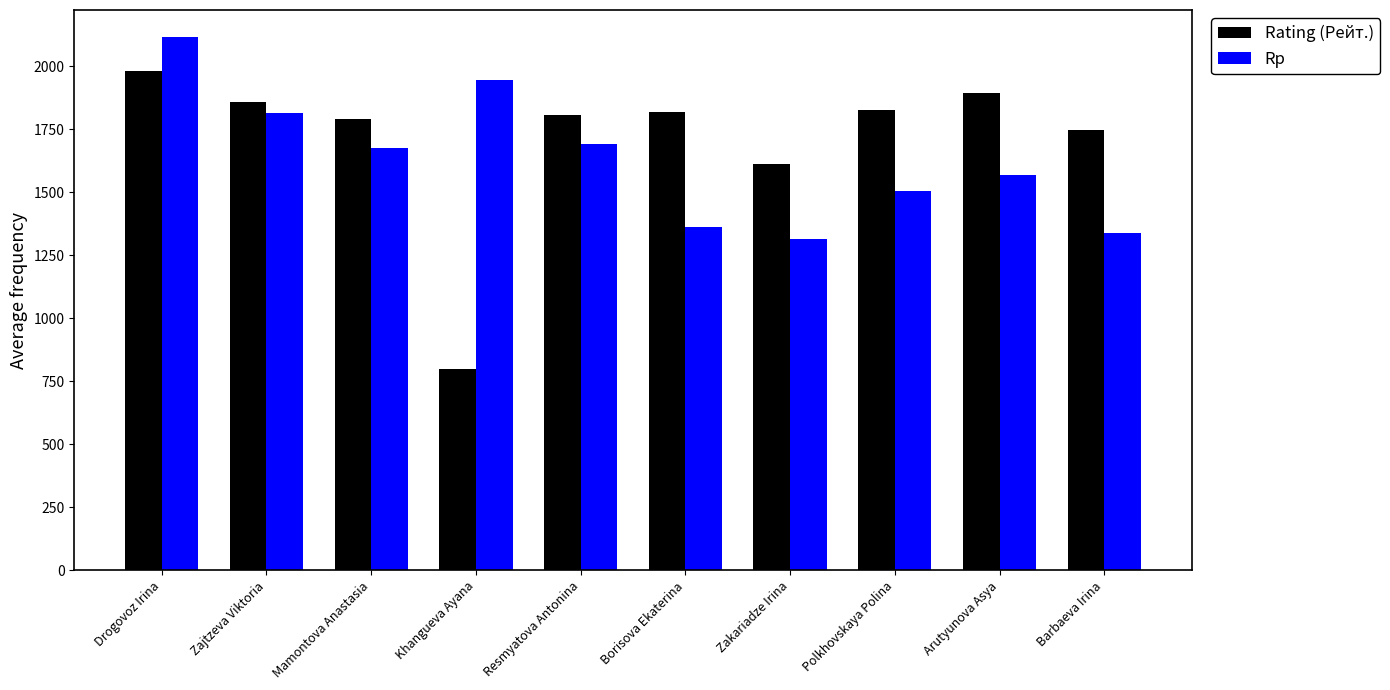

How many series are shown in this chart?

2